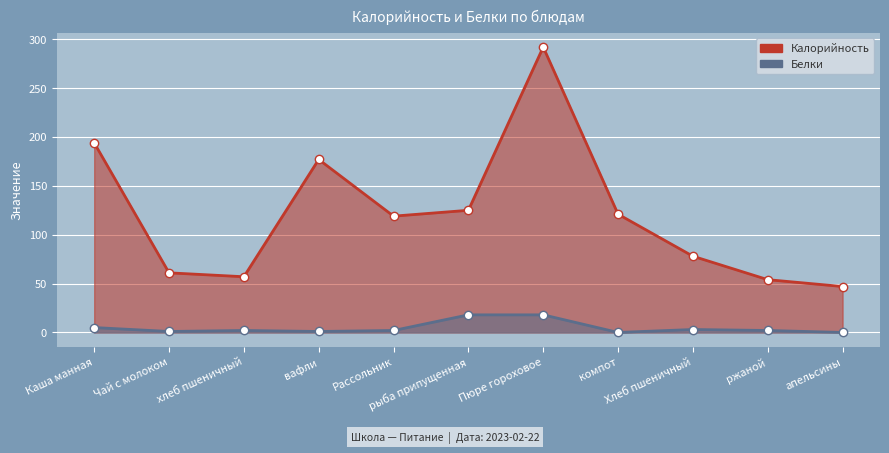

Count the number of data series in this chart.

2